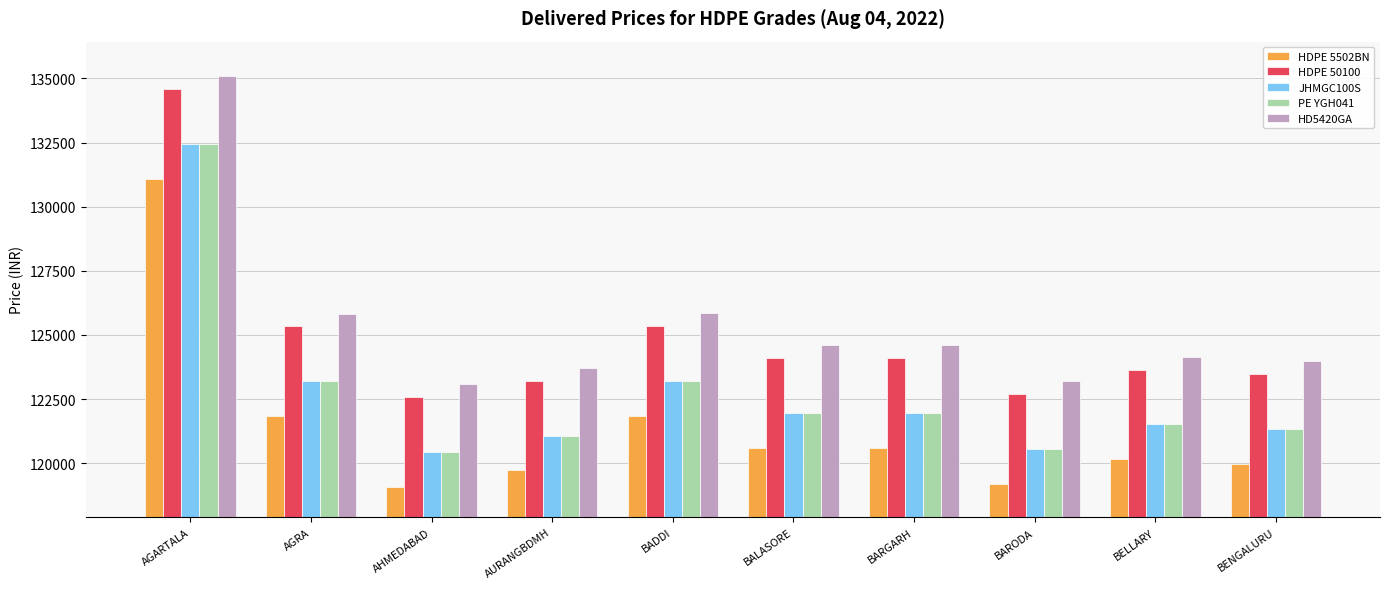

At which category is the sum across all series the highest?

AGARTALA